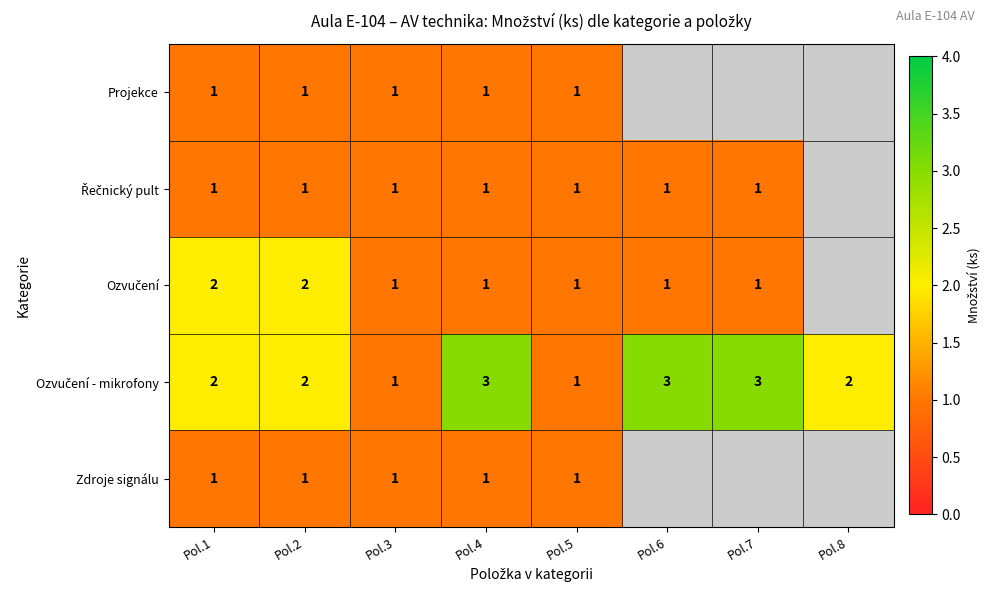

What is the total value across all series at Pol.1?

7